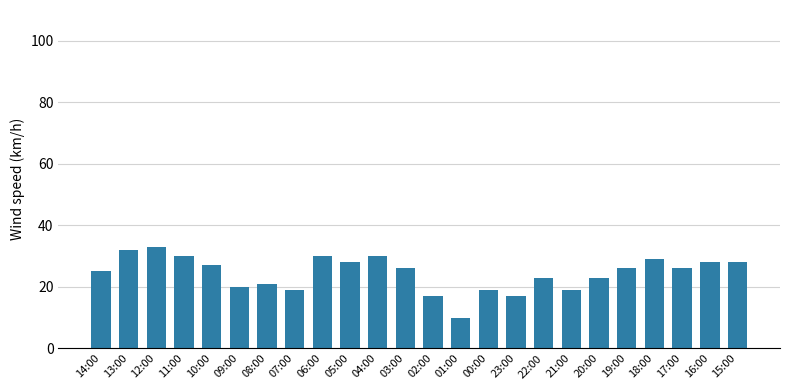

The chart shows a value of 45 at 05:00. True or false?

False